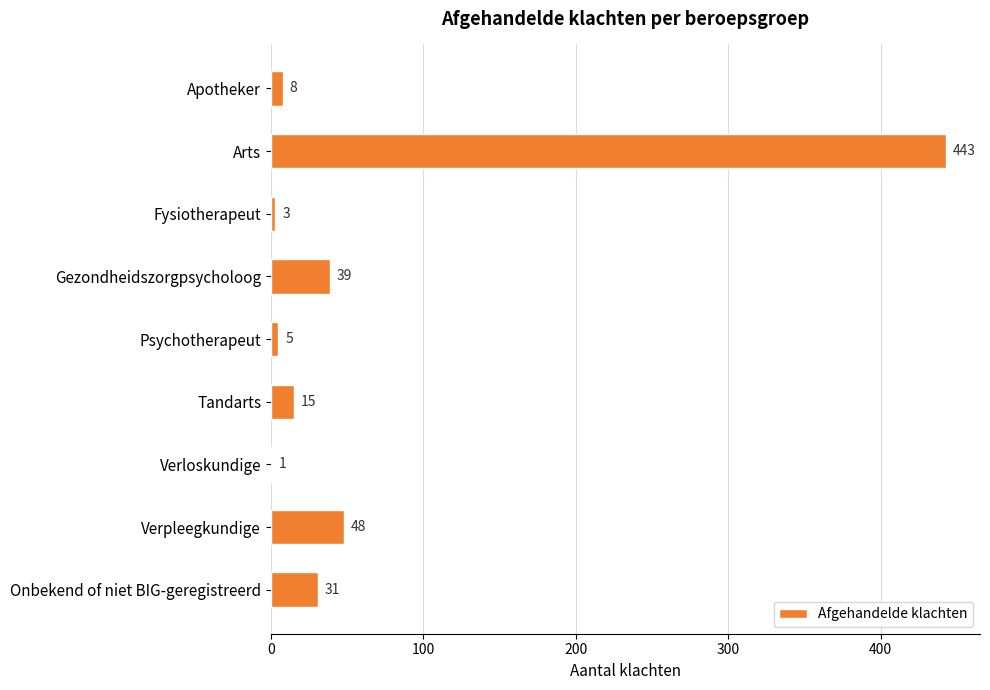

Reading bottom to top, transcribe all the data shown in this chart.

Onbekend of niet BIG-geregistreerd=31	Verpleegkundige=48	Verloskundige=1	Tandarts=15	Psychotherapeut=5	Gezondheidszorgpsycholoog=39	Fysiotherapeut=3	Arts=443	Apotheker=8